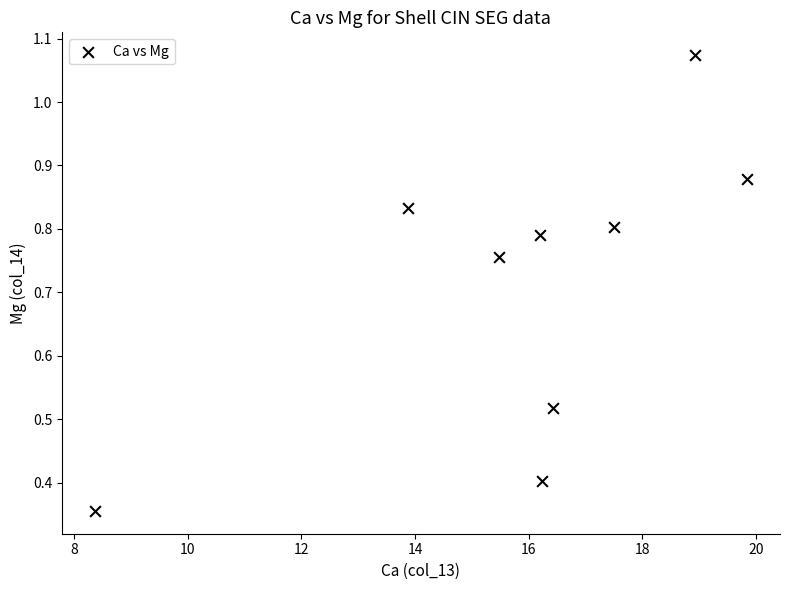

What is the range of Y values (max minus min)?

0.7